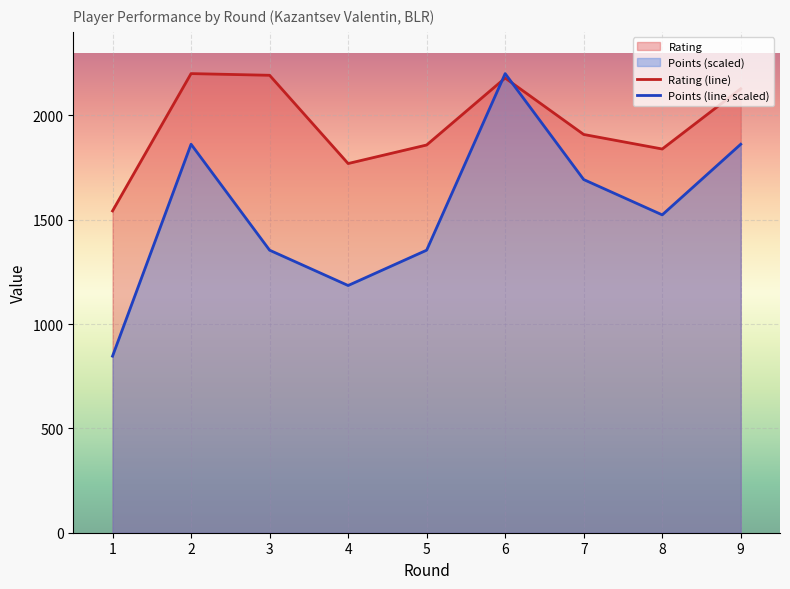

The Points series shows 710.5 at 6. True or false?

False